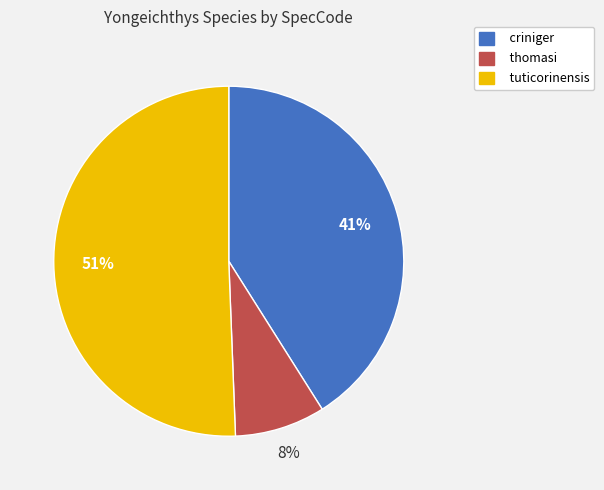

What is the majority slice?

tuticorinensis